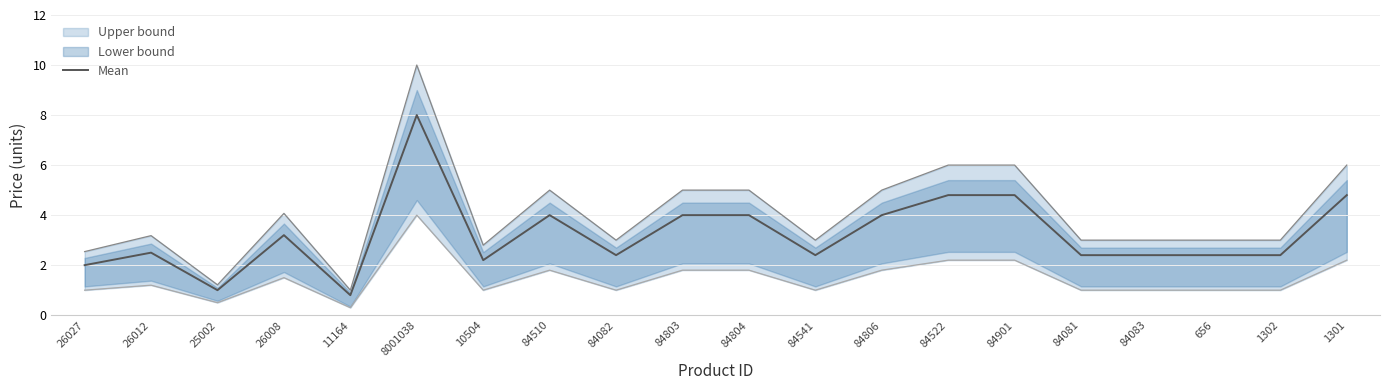

What is the sum of all values?

64.5